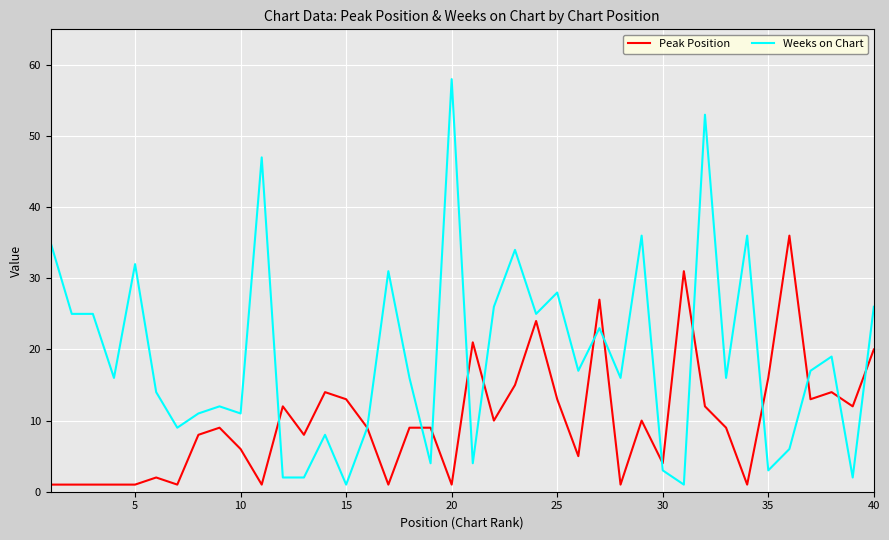

Which series has the widest spread of values?

Weeks on Chart